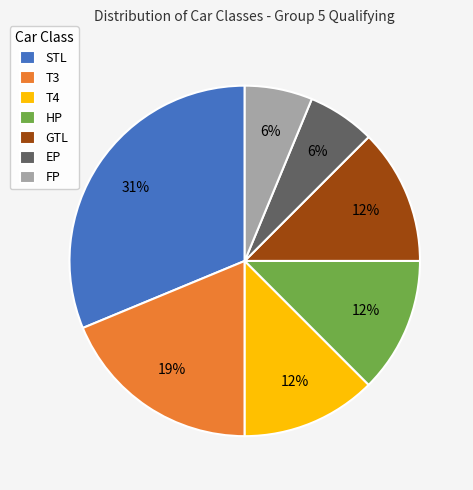

Is the sum of GTL and STL greater than half?

No